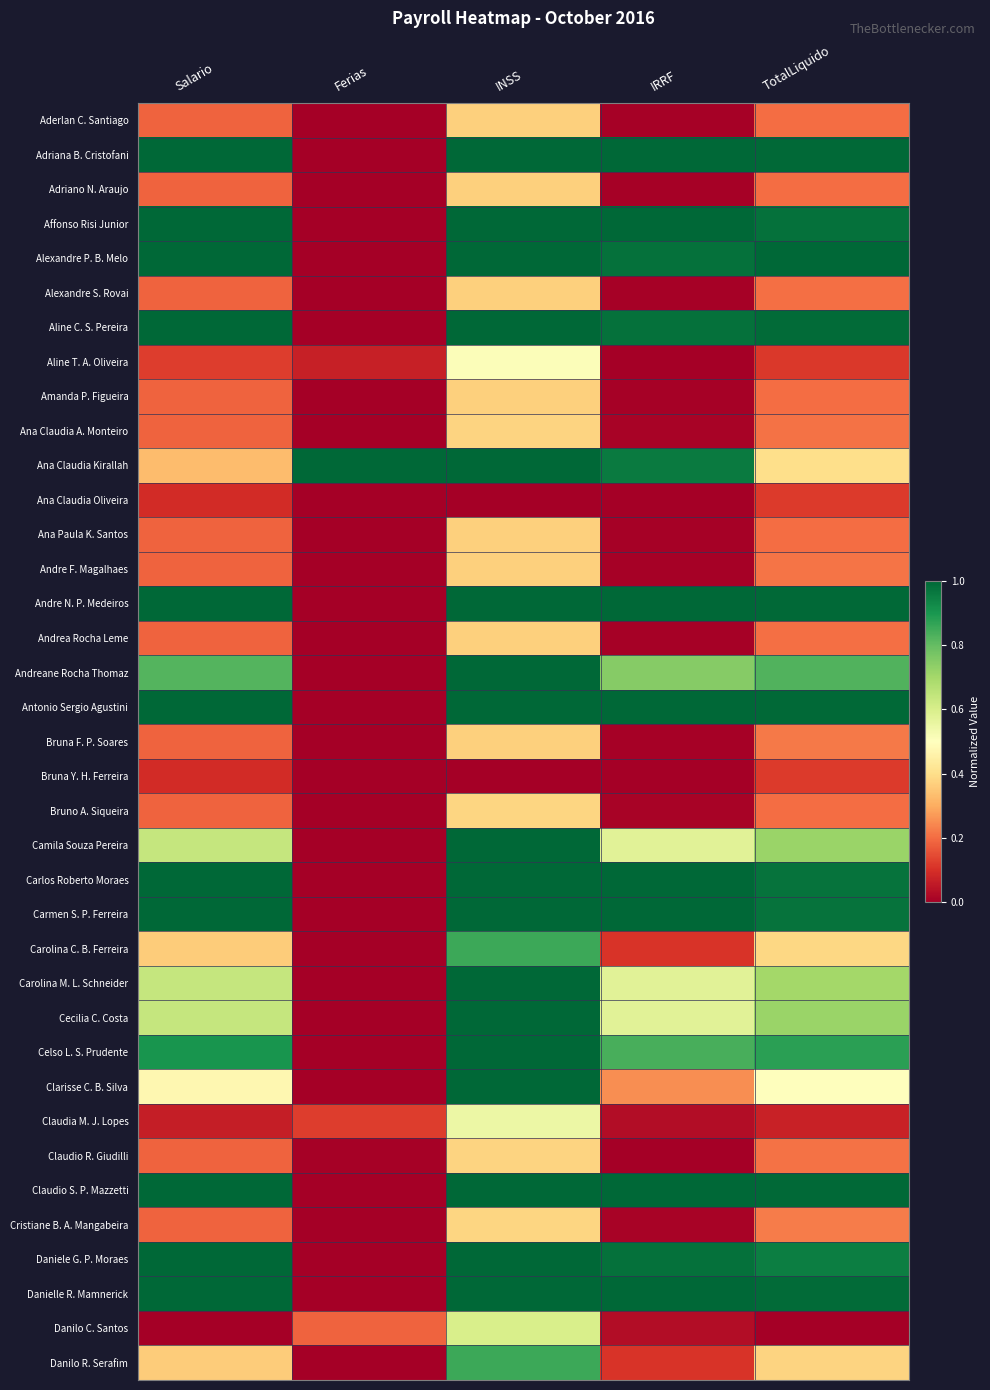

What is the greatest value displayed?

1.0